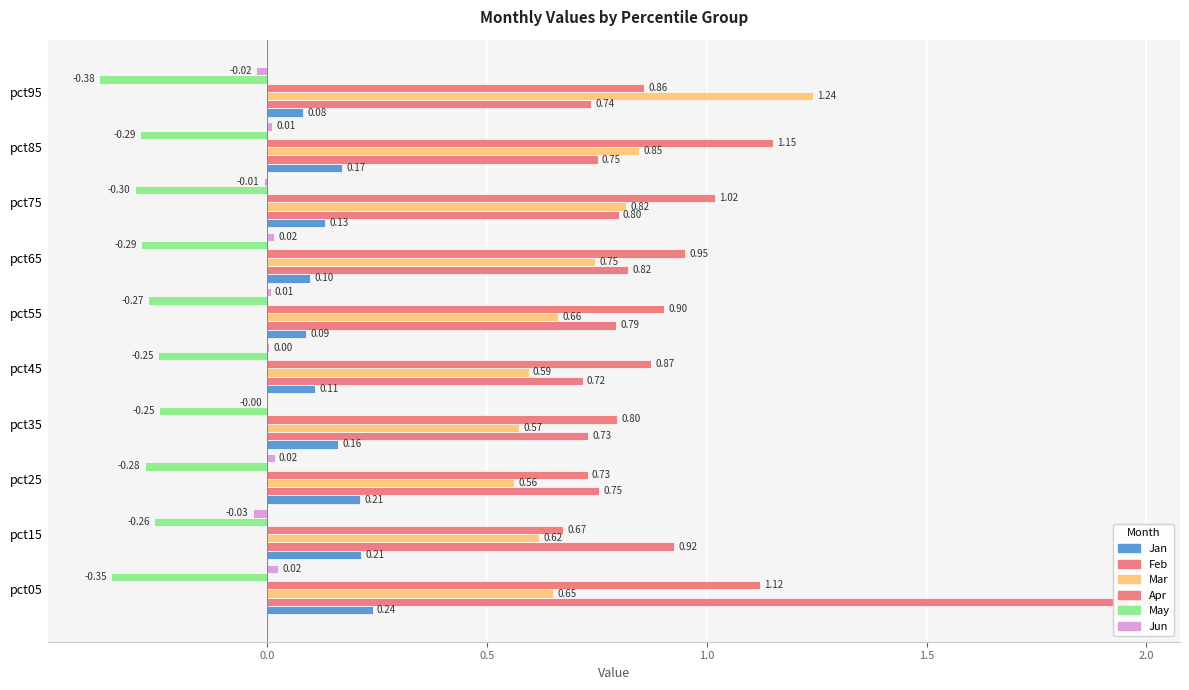

Count the number of categories in the chart.

10